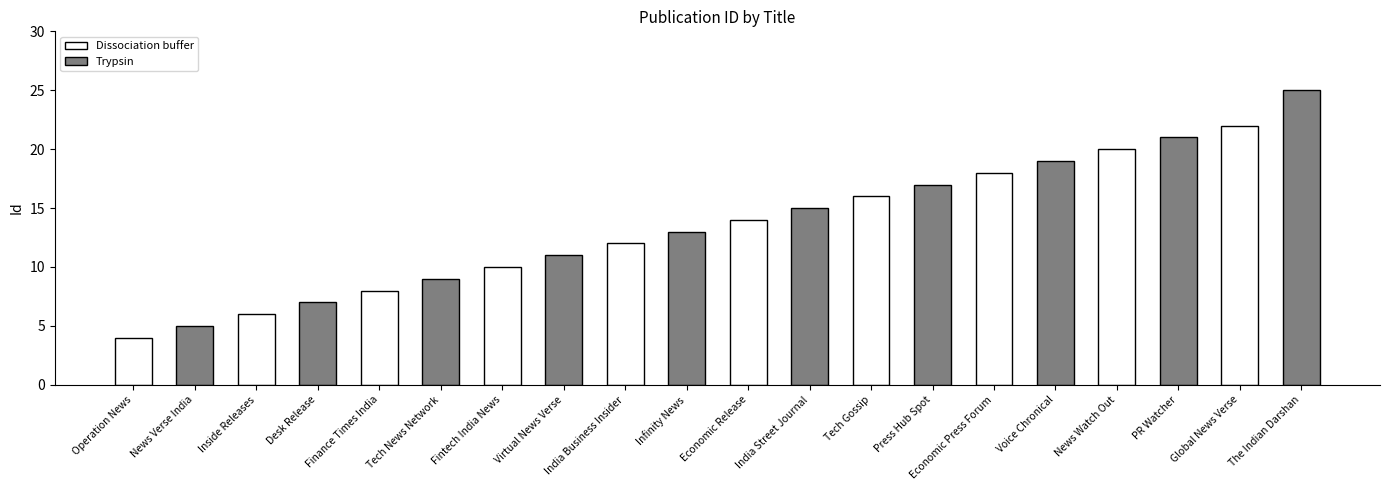

What is the sum of the values at The Indian Darshan and India Business Insider?

37